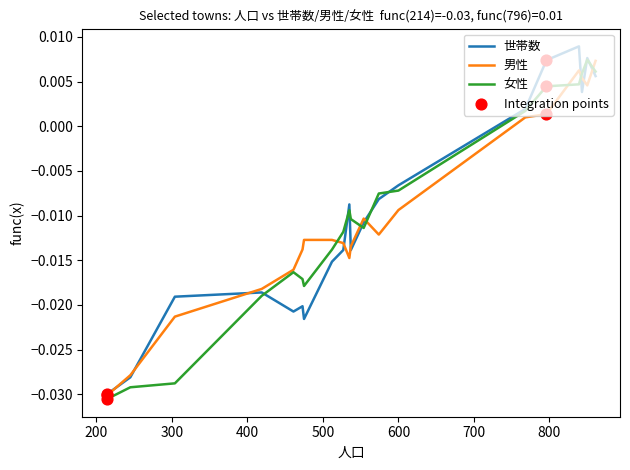

At how many categories does at least one series exceed 0?

6